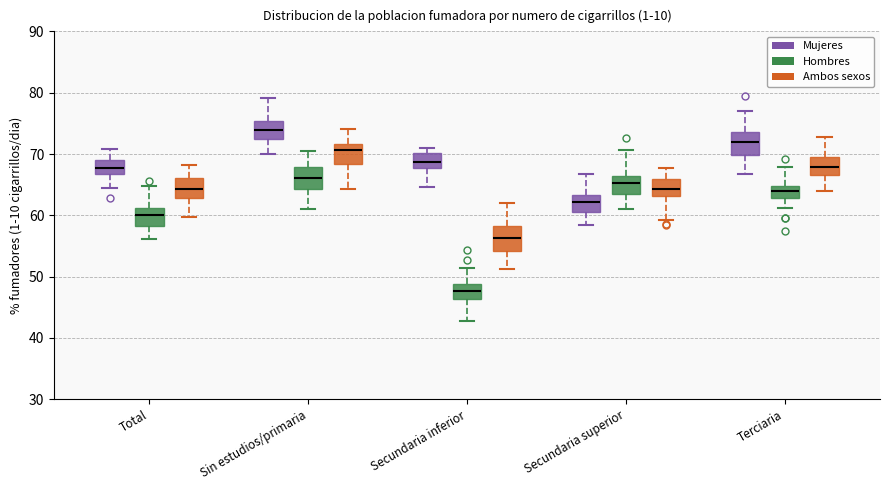

Where does the lower whisker of the box for Secundaria inferior (Ambos sexos) end on the y-axis? The values are not printed on the chart, so give them approximately, as read against the axis.

51